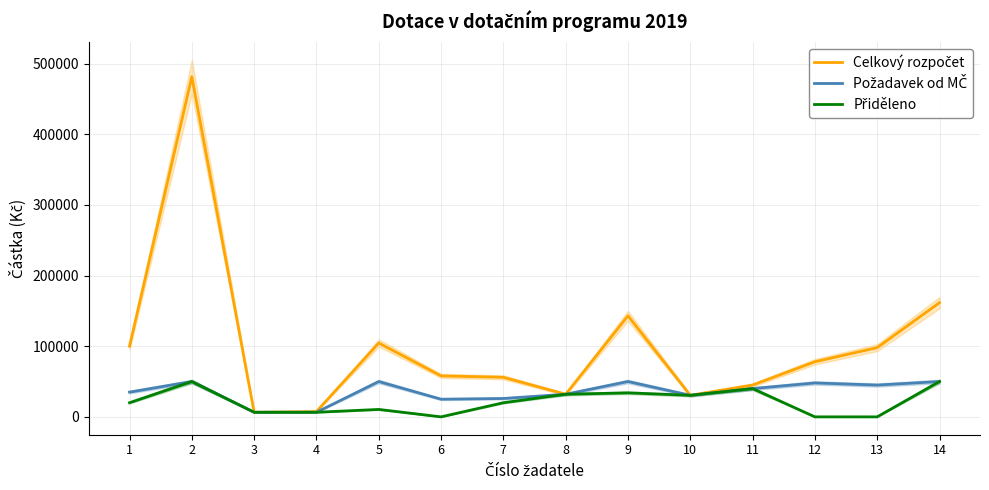

The value of Požadavek od MČ at 13 is 27637. True or false?

False